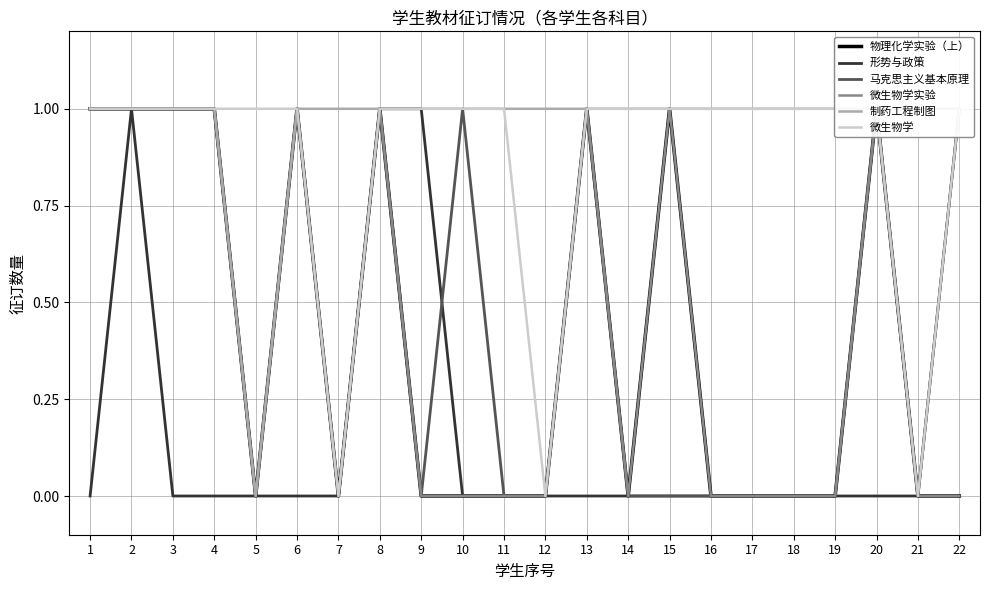

Reading right to left, transcribe all the data shown in this chart.

物理化学实验（上）: 22=0	21=0	20=1	19=0	18=0	17=0	16=0	15=1	14=0	13=1	12=0	11=0	10=0	9=0	8=1	7=0	6=1	5=0	4=1	3=1	2=1	1=1
形势与政策: 22=1	21=0	20=0	19=0	18=0	17=0	16=0	15=0	14=0	13=0	12=0	11=0	10=0	9=1	8=1	7=0	6=0	5=0	4=0	3=0	2=1	1=0
马克思主义基本原理: 22=1	21=0	20=1	19=0	18=0	17=0	16=0	15=0	14=0	13=1	12=0	11=0	10=1	9=0	8=1	7=0	6=1	5=0	4=1	3=1	2=1	1=1
微生物学实验: 22=0	21=0	20=1	19=0	18=0	17=0	16=0	15=1	14=0	13=1	12=0	11=0	10=0	9=0	8=1	7=0	6=1	5=0	4=1	3=1	2=1	1=1
制药工程制图: 22=1	21=1	20=1	19=1	18=1	17=1	16=1	15=1	14=1	13=1	12=1	11=1	10=1	9=1	8=1	7=1	6=1	5=0	4=1	3=1	2=1	1=1
微生物学: 22=1	21=0	20=1	19=1	18=1	17=1	16=1	15=1	14=1	13=1	12=0	11=1	10=1	9=1	8=1	7=0	6=1	5=1	4=1	3=1	2=1	1=1